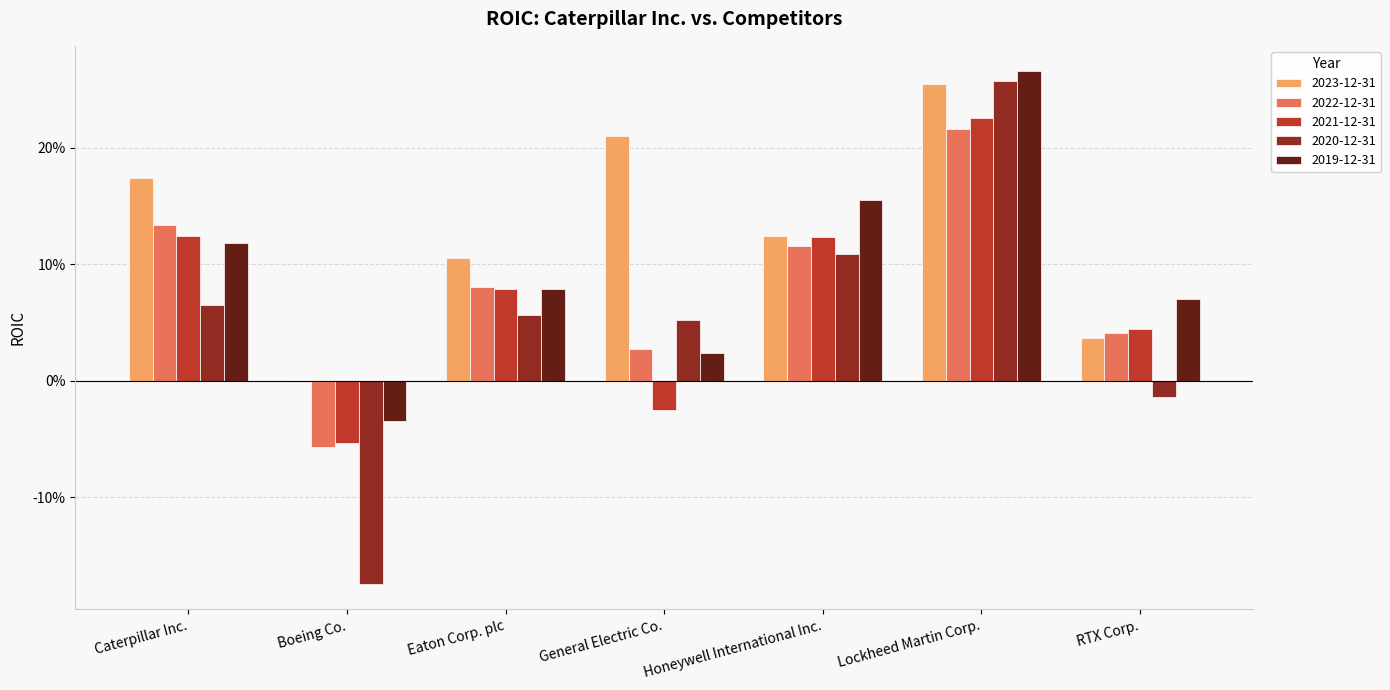

Which has a higher value, Honeywell International Inc. or Eaton Corp. plc?

Honeywell International Inc.